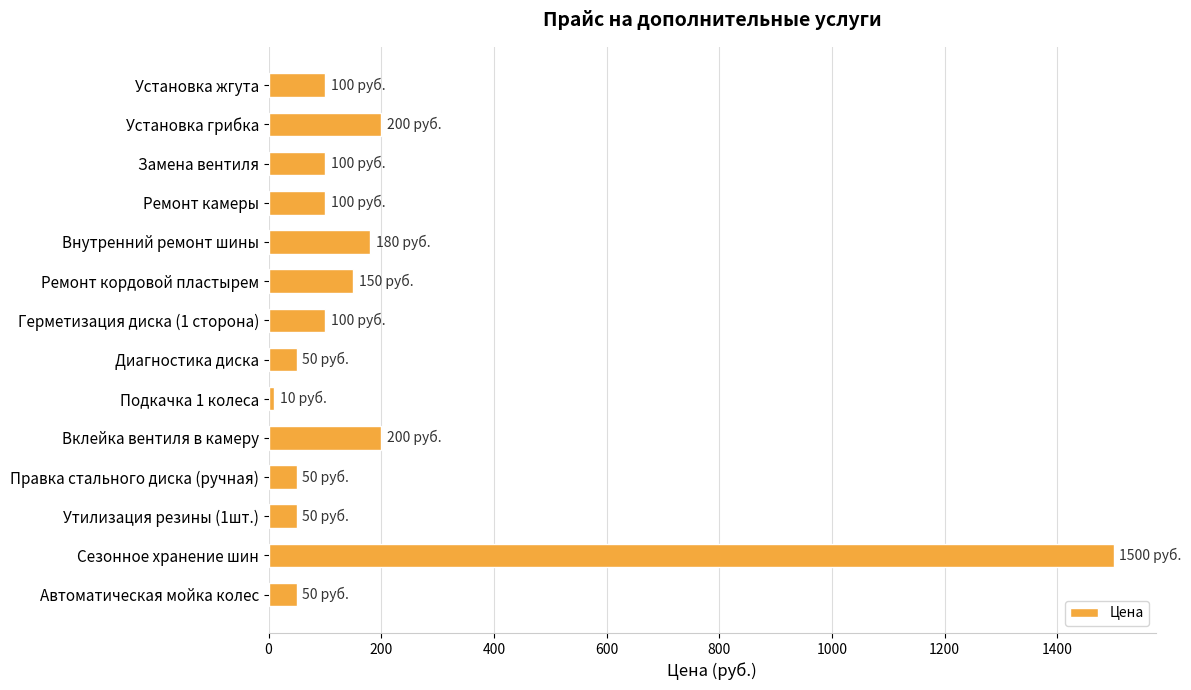

What is the maximum value shown in the chart?

1500